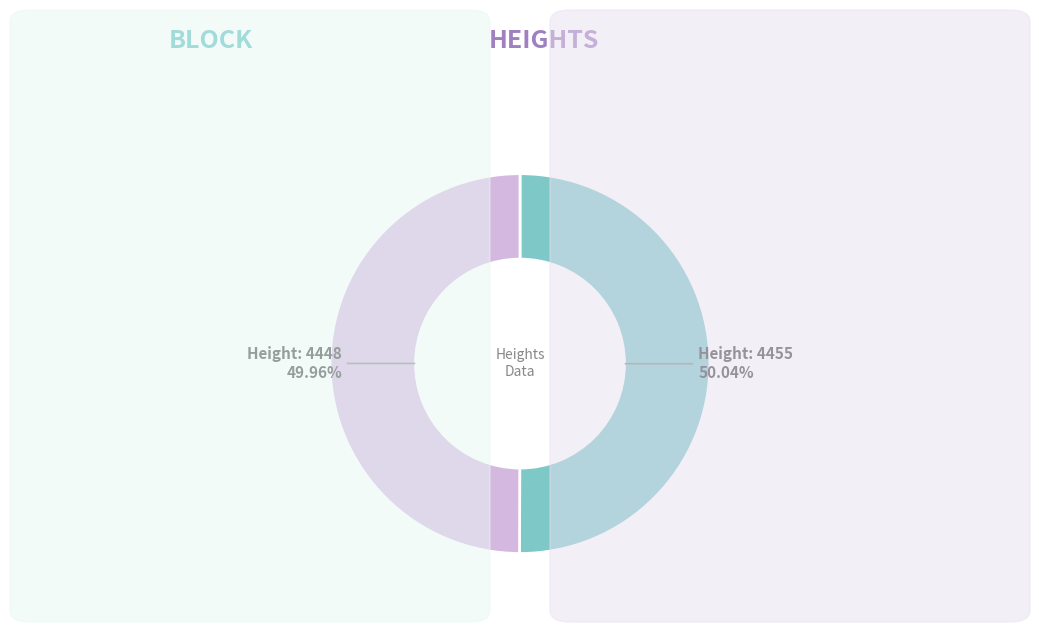

Is there a majority slice in this chart?

Yes